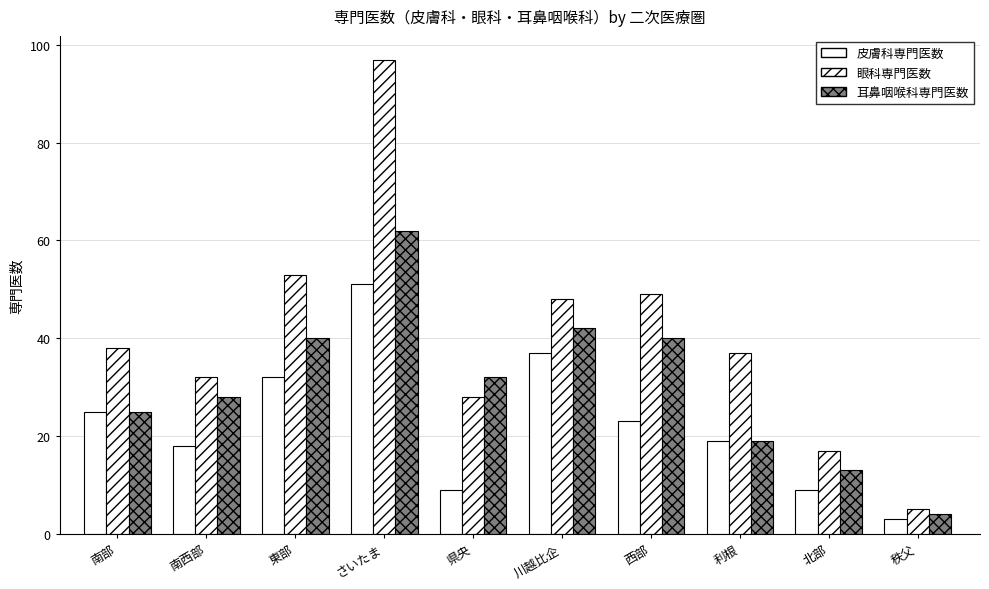

Which series has the largest range (max minus min)?

眼科専門医数